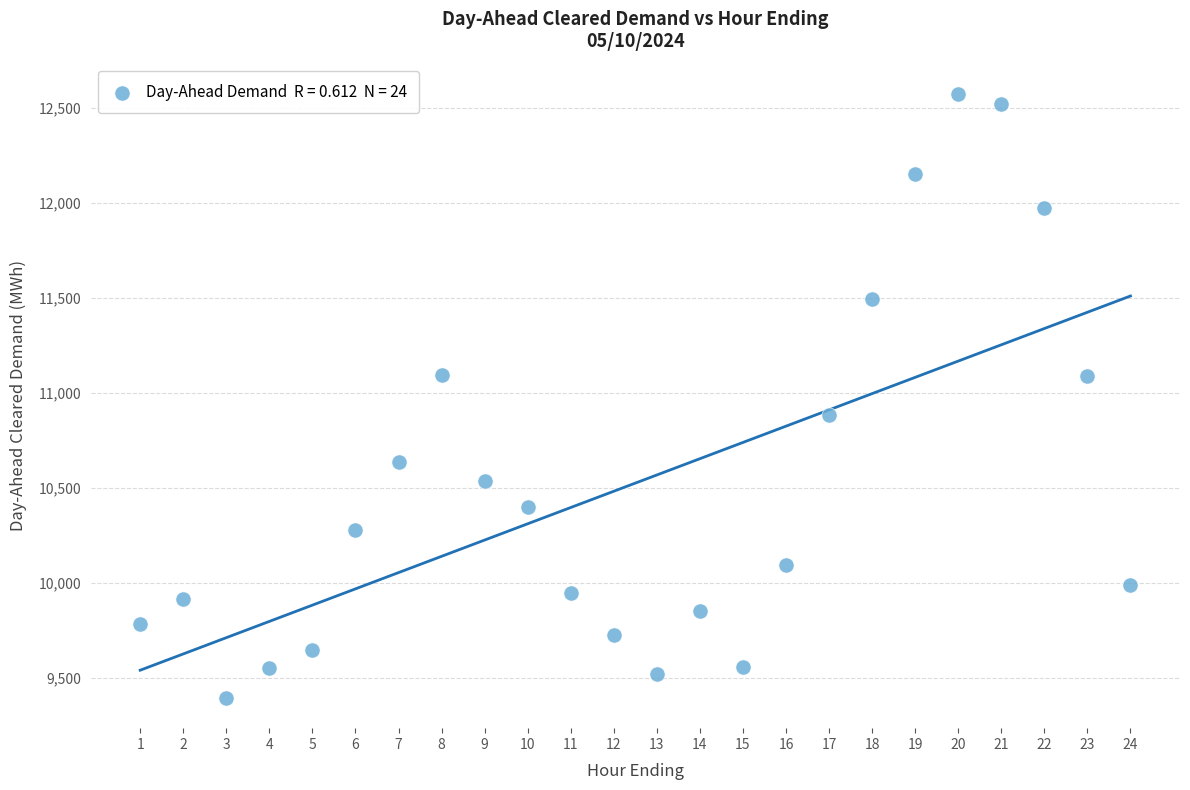

What is the range of X values (max minus min)?

23